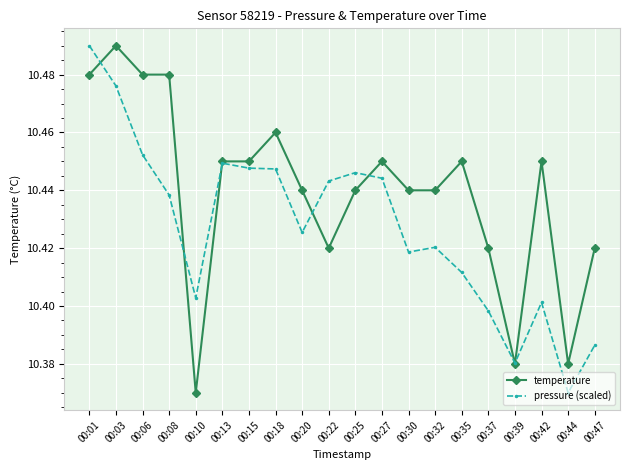

List the series in order of their overall mean, lowest first.

pressure (scaled), temperature